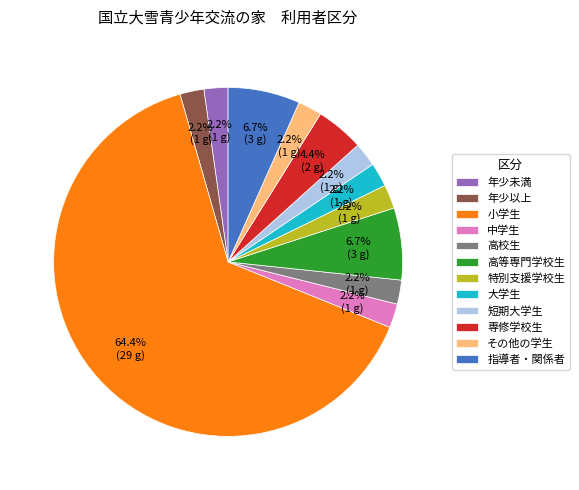

Approximately how many times larger is the value at 短期大学生 compared to 年少以上?

1.0